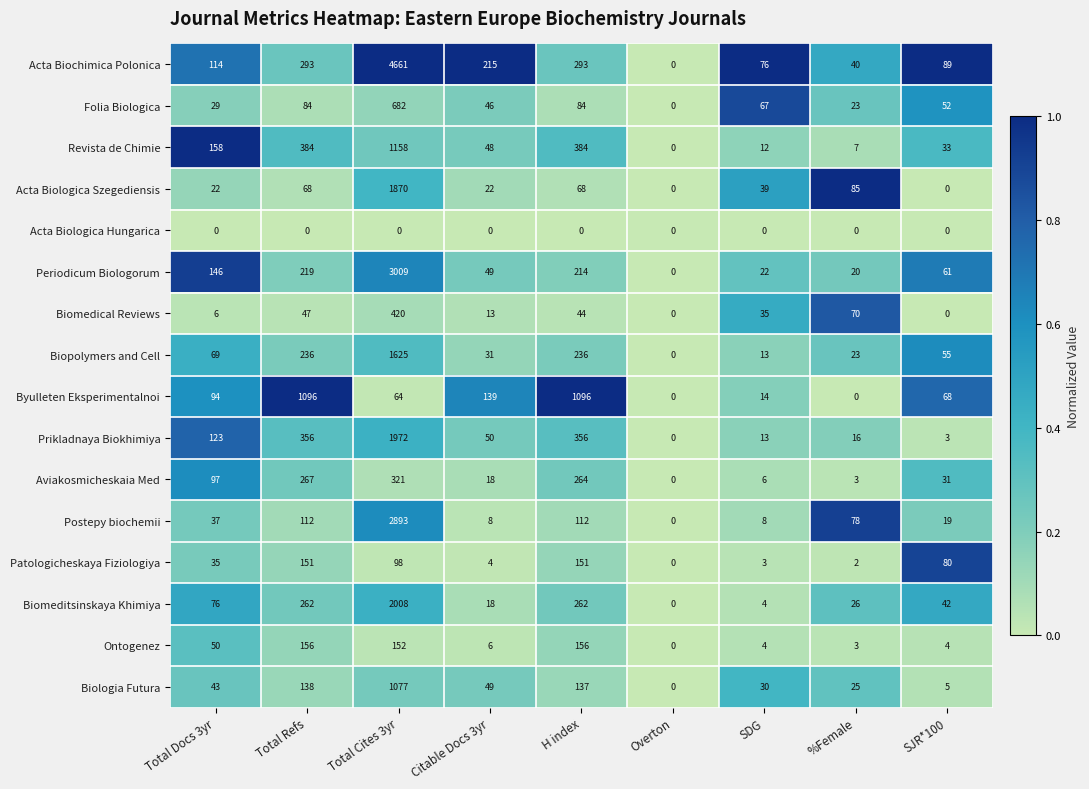

The Periodicum Biologorum series shows 0 at Overton. True or false?

True